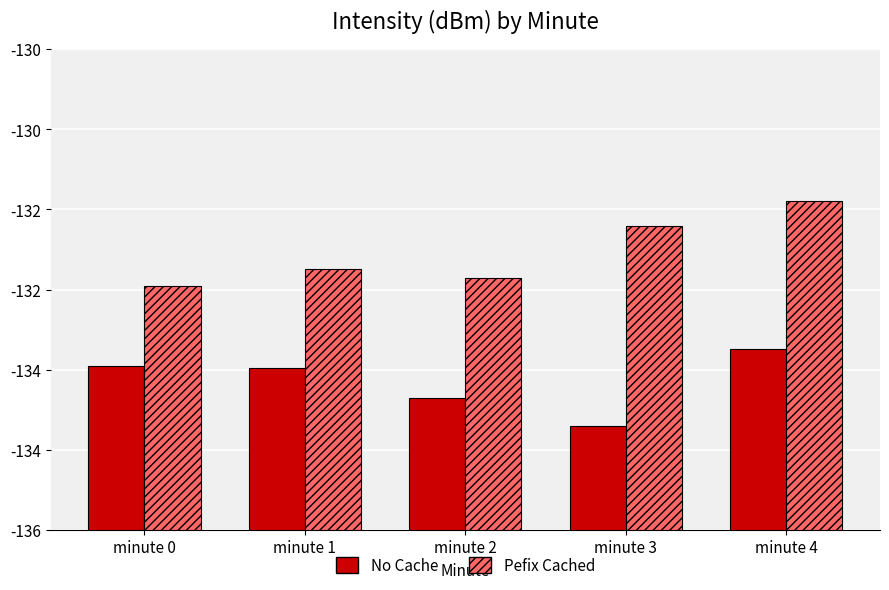

True or false: Pefix Cached has a value of 0.8 at minute 0.

False